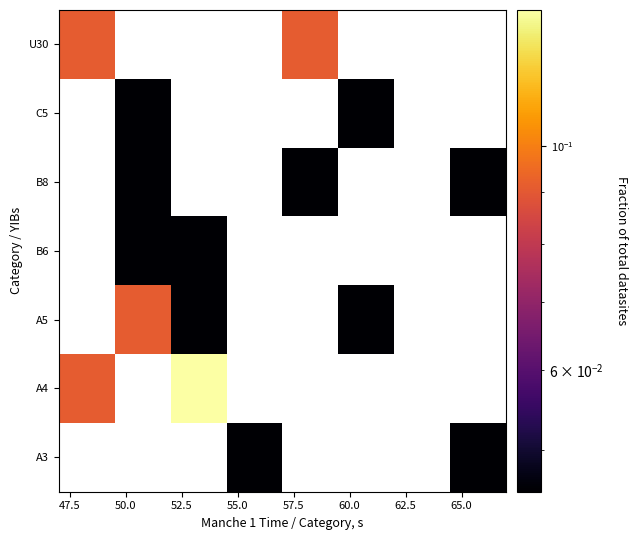

What is the maximum value shown in the chart?

0.1